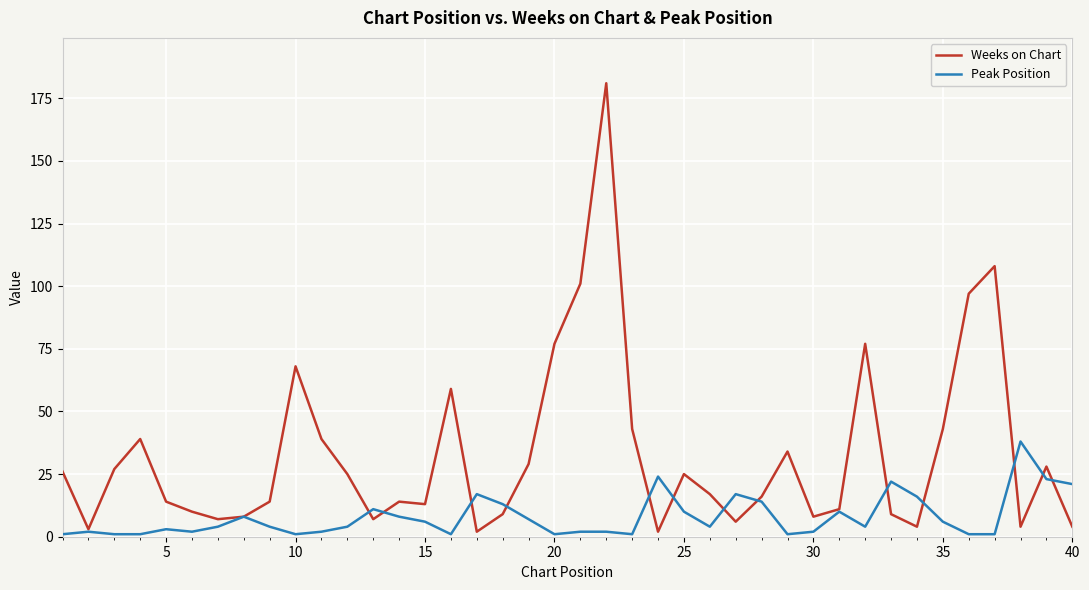

List the series in order of their overall mean, highest first.

Weeks on Chart, Peak Position